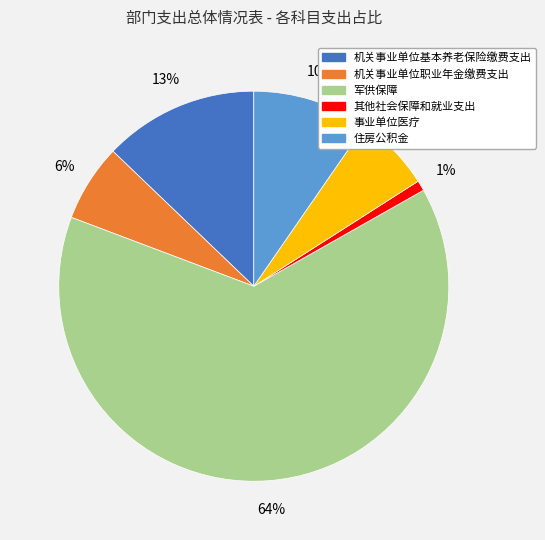

How many segments does this pie chart have?

6